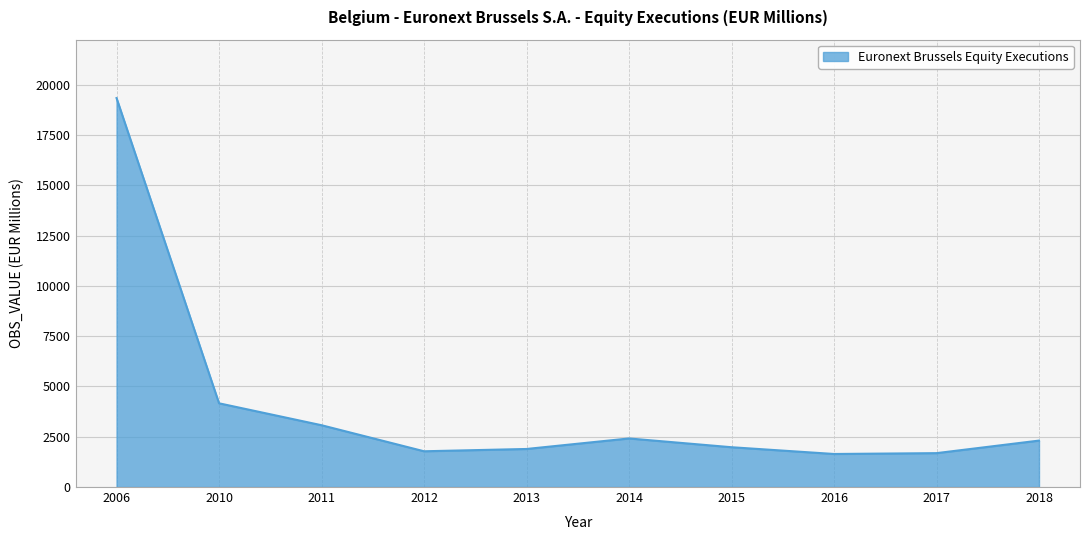

What is the greatest value displayed?

19338.9